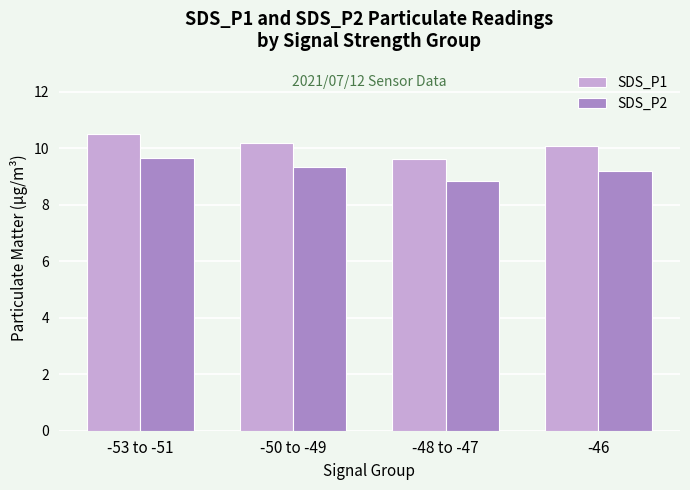

What position from the right is -50 to -49?

3